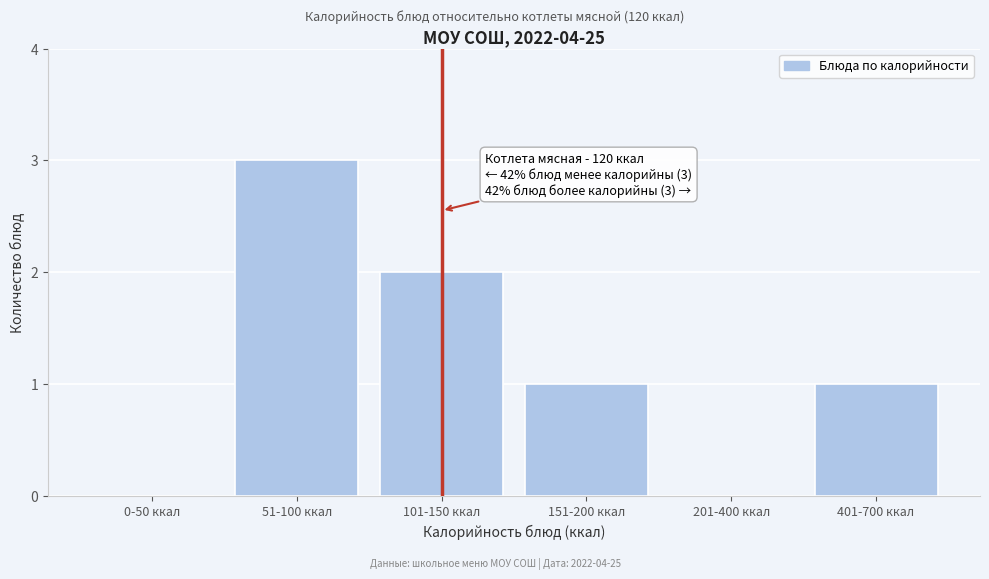

Reading left to right, extract all data points from this chart.

0-50 ккал=0	51-100 ккал=3	101-150 ккал=2	151-200 ккал=1	201-400 ккал=0	401-700 ккал=1